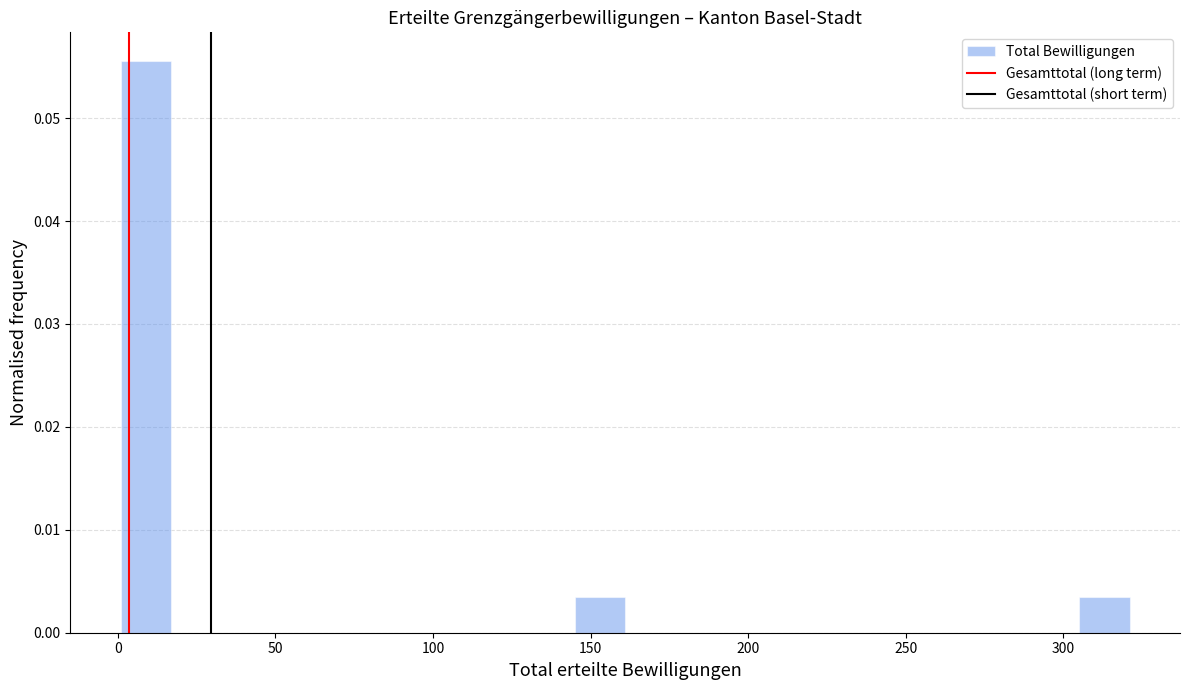

Read against the x-axis, roughly where is the centre of the tallest bar?

10